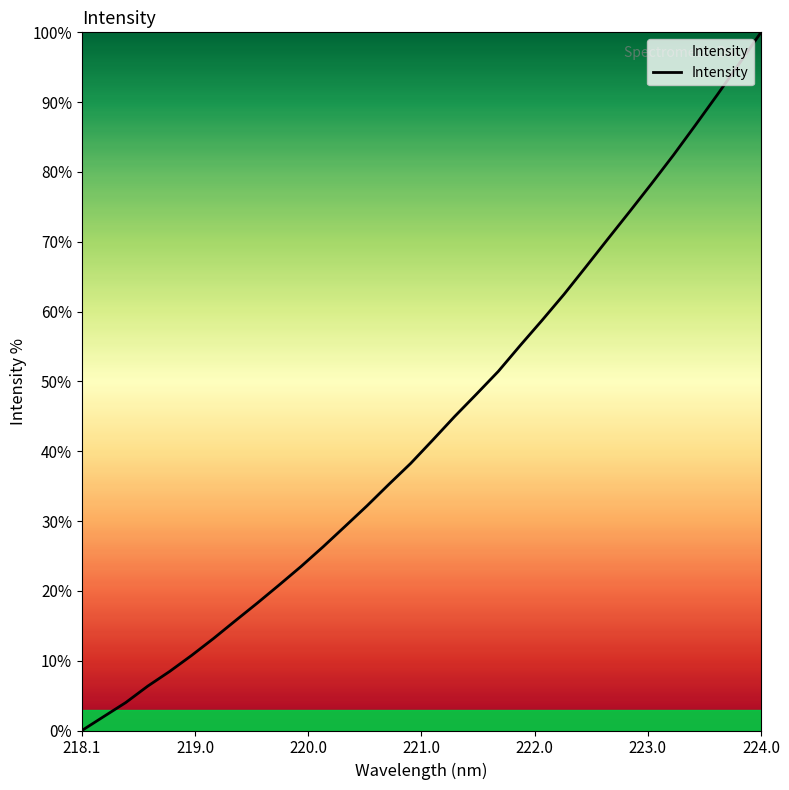

What is the maximum value shown in the chart?

100.0